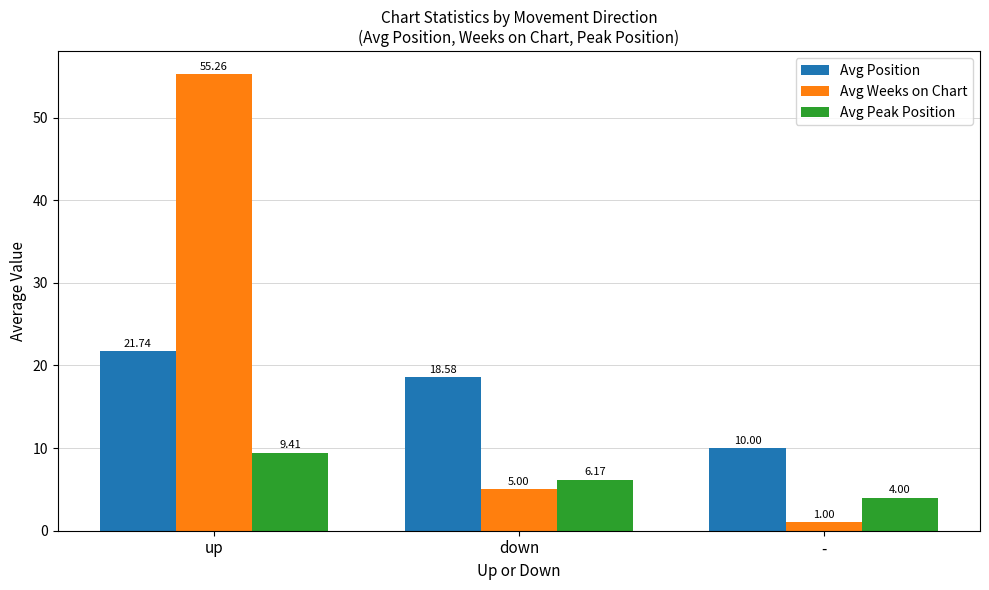

At which label does Avg Weeks on Chart reach its peak?

up